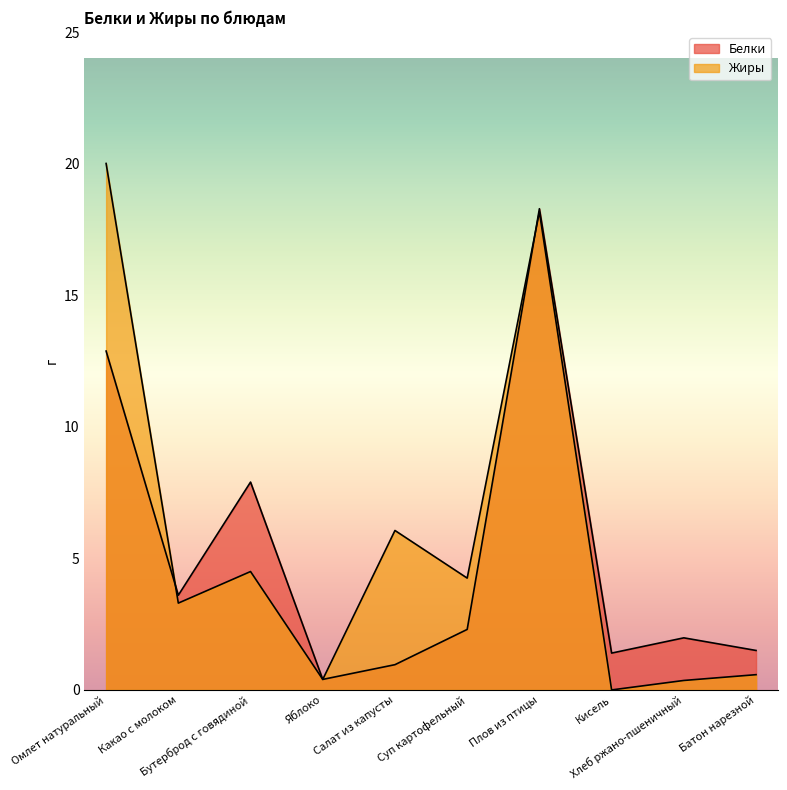

How many data points in Жиры are less than 4?

5